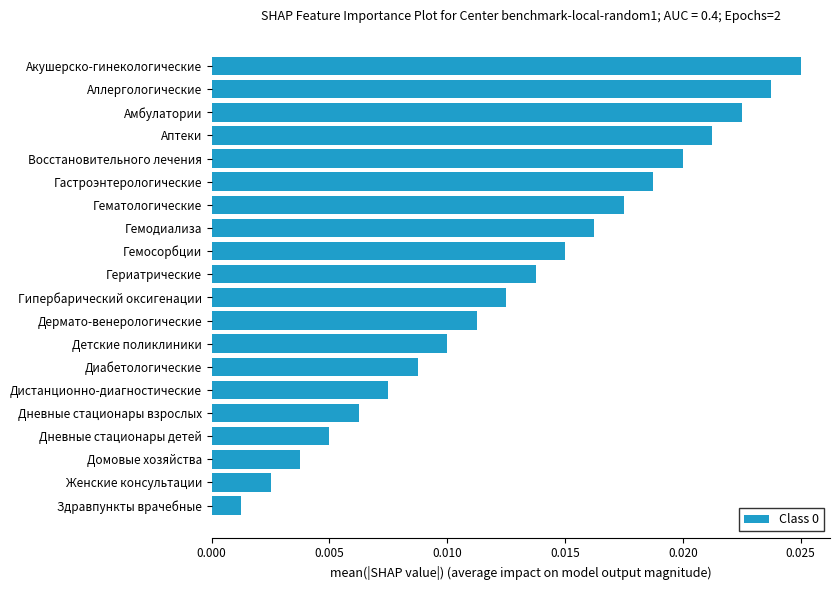

Which has a higher value, Гипербарический оксигенации or Дневные стационары взрослых?

Гипербарический оксигенации